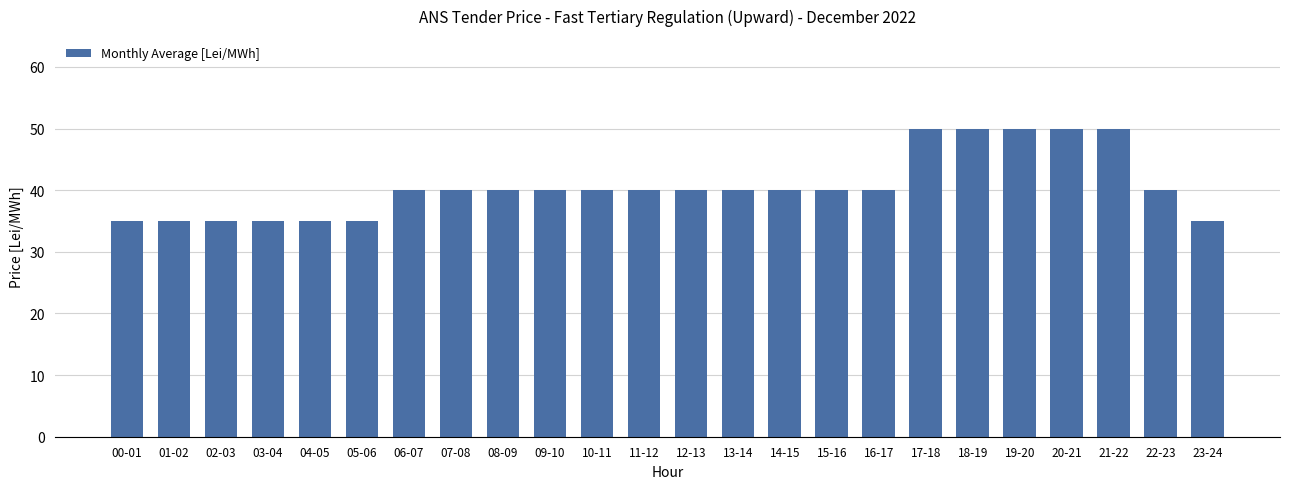

What is the smallest value displayed?

35